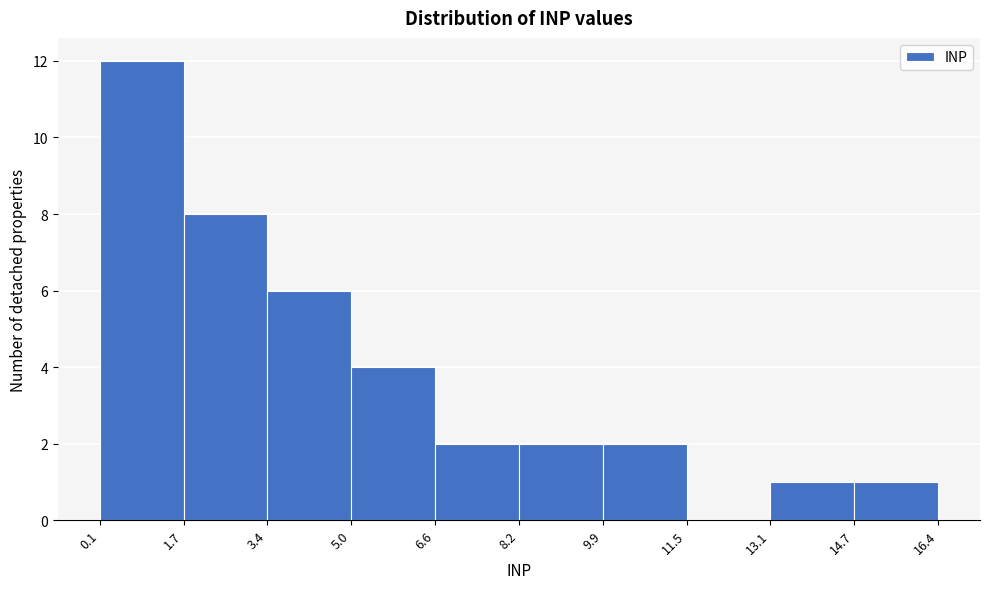

Reading left to right, list every bar in this chart as the range it spans on the x-axis followed by its height. The values are not printed on the chart, so give them approximately, as read against the axis.

0.1 to 1.7: 12
1.7 to 3.4: 8
3.4 to 5.0: 6
5.0 to 6.6: 4
6.6 to 8.2: 2
8.2 to 9.9: 2
9.9 to 11.5: 2
11.5 to 13.1: 0
13.1 to 14.7: 1
14.7 to 16.4: 1